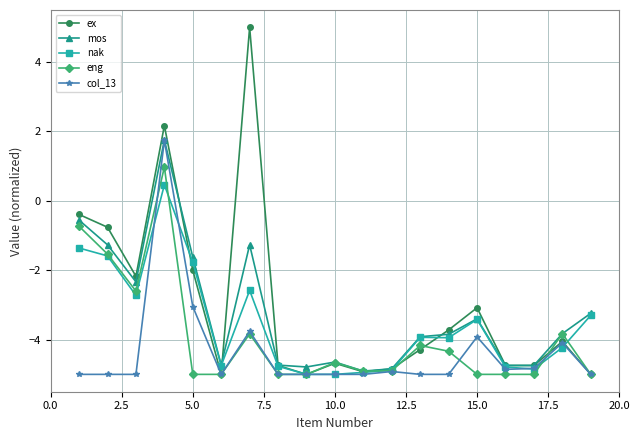

Is this an area chart (filled region under the line)?

No